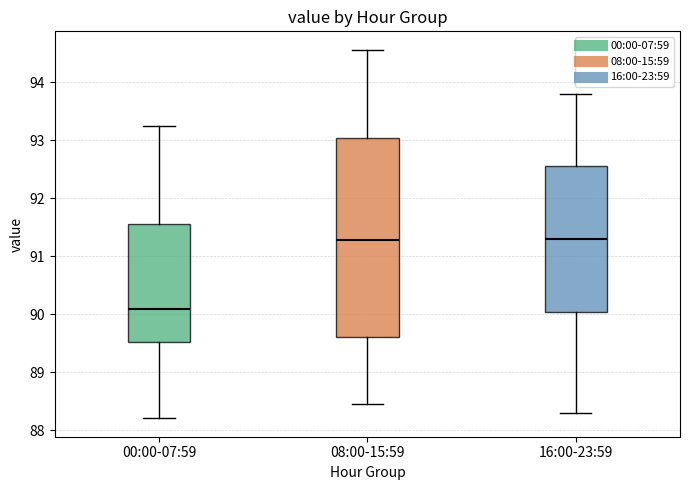

Reading left to right, transcribe this box plot: for each box, give where its median line is, the range the box spans, and where its two whiskers end, as read against the y-axis. The values are not printed on the chart, so give them approximately, as read against the axis.

00:00-07:59: median 90.1, box 89.5 to 91.6, whiskers 88.2 to 93.2
08:00-15:59: median 91.3, box 89.6 to 93.0, whiskers 88.5 to 94.6
16:00-23:59: median 91.3, box 90.1 to 92.6, whiskers 88.3 to 93.8